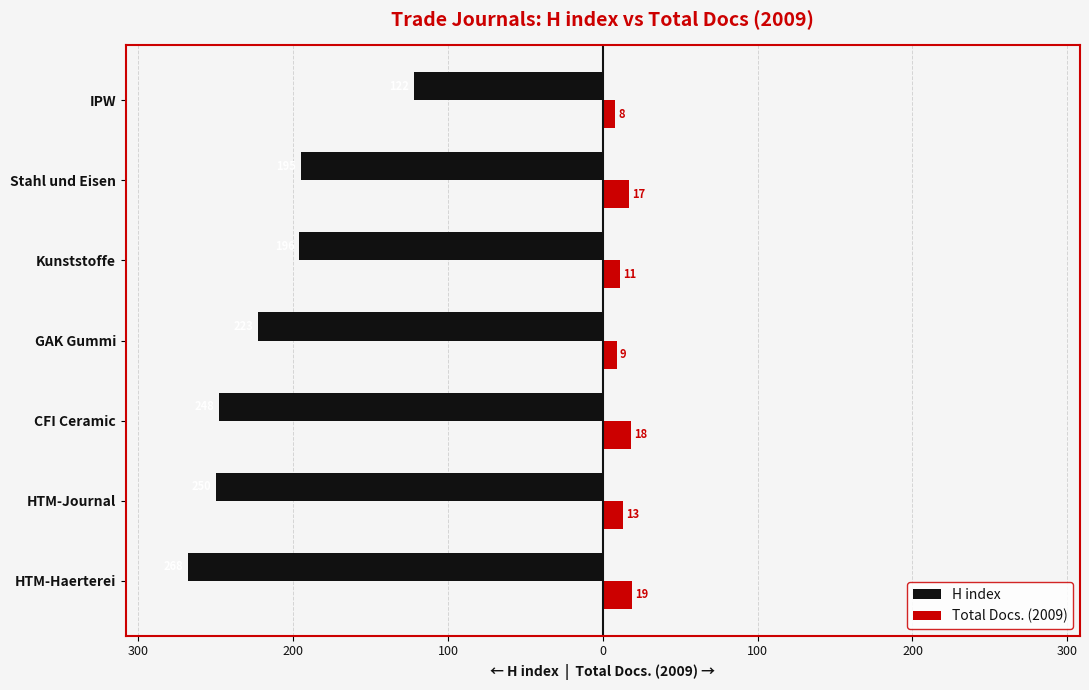

What is the maximum value shown in the chart?

19